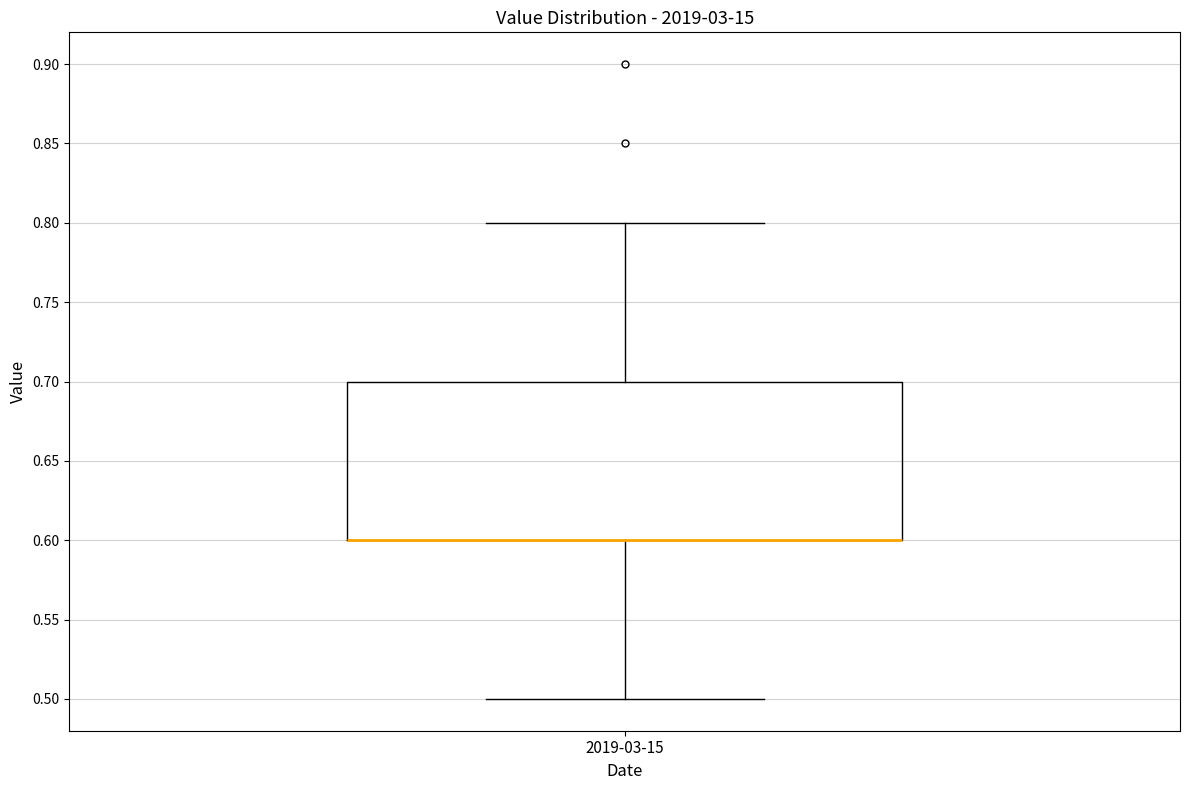

Where is the upper edge of the box for 2019-03-15 on the y-axis? The values are not printed on the chart, so give them approximately, as read against the axis.

0.7